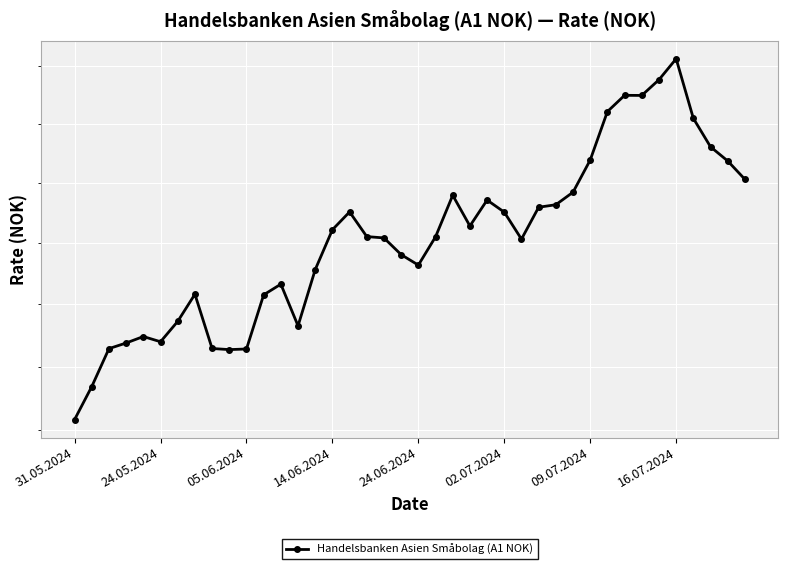

What position from the right is 38?

2